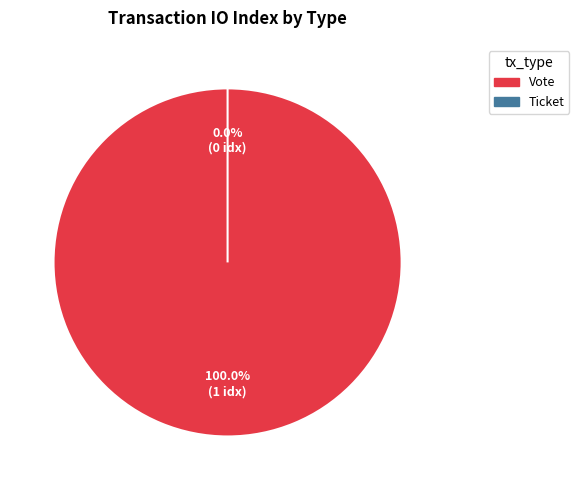

Is there a majority slice in this chart?

Yes